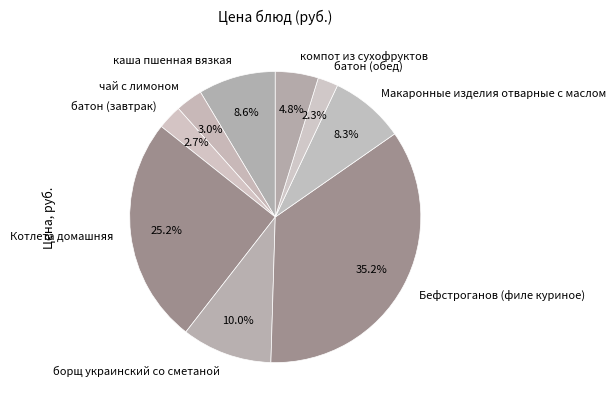

How many segments does this pie chart have?

9